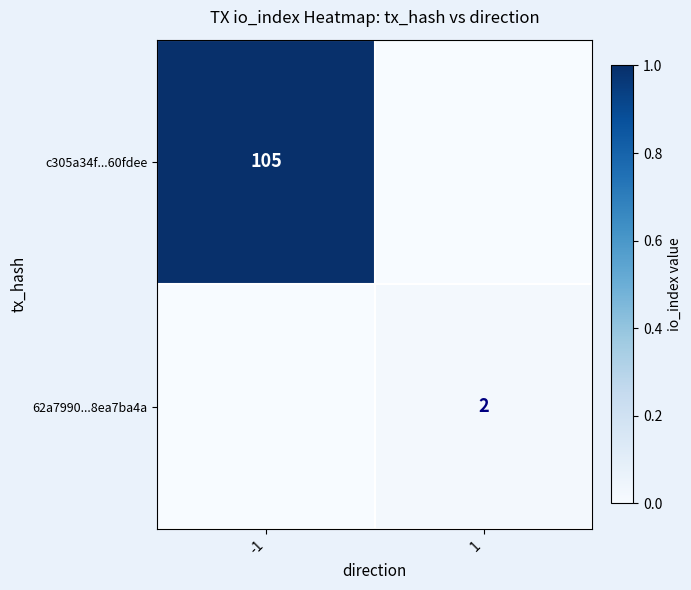

The value of 62a7990...8ea7ba4a at 1 is 1. True or false?

False